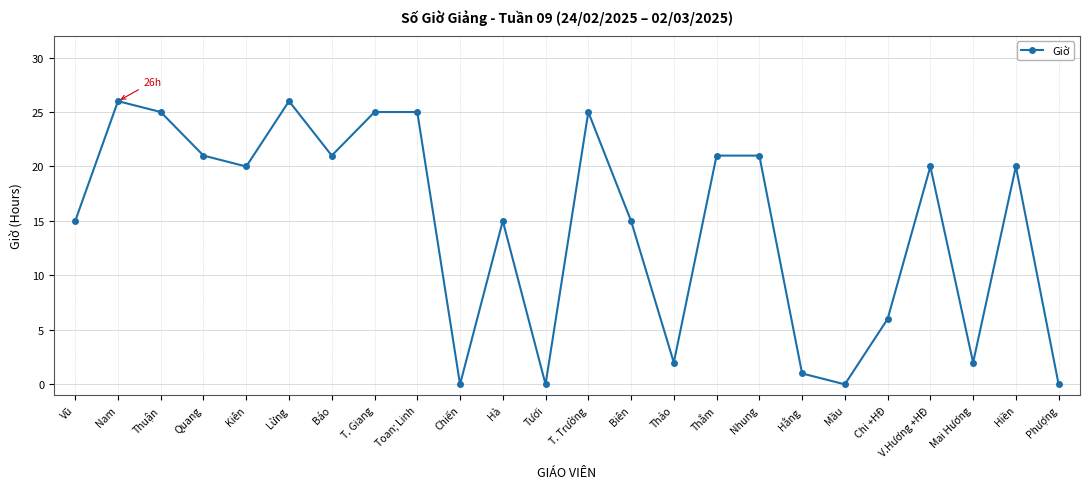

What position from the left is Thảo?

15